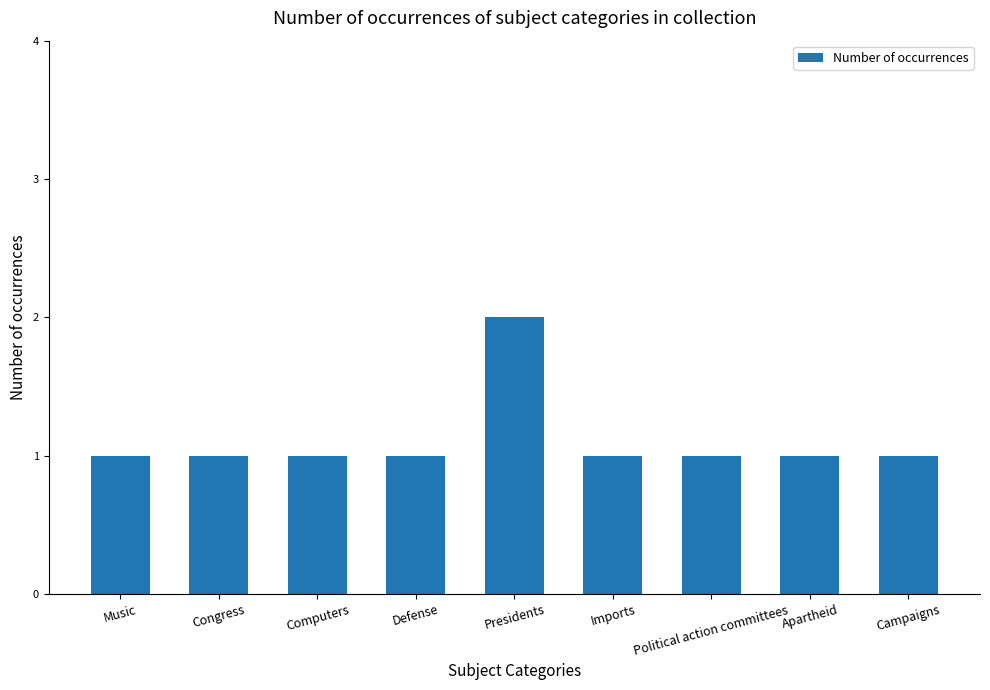

Does the chart contain stacked bars?

No